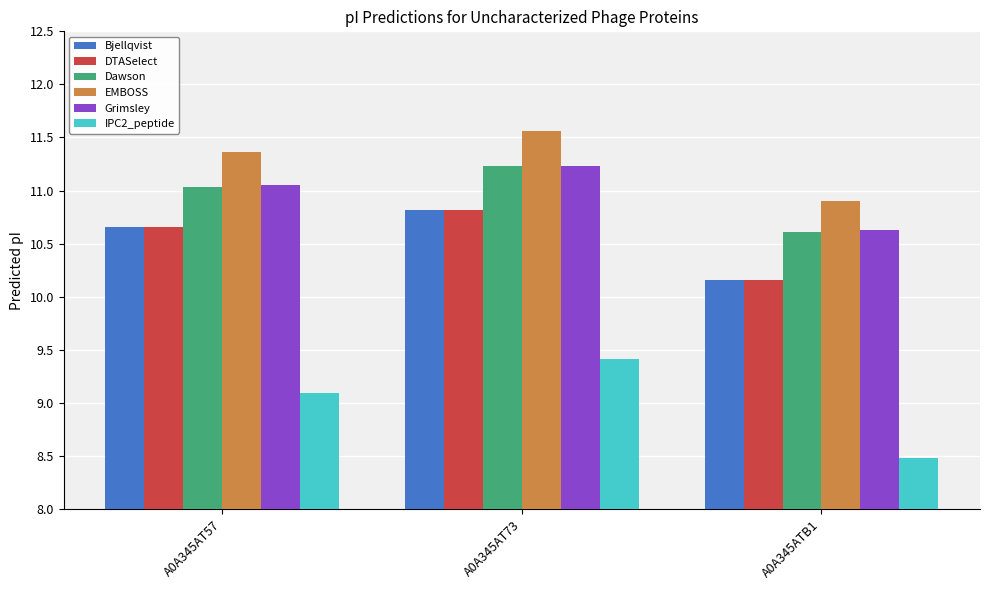

Is it true that EMBOSS equals 16.9 at A0A345ATB1?

False